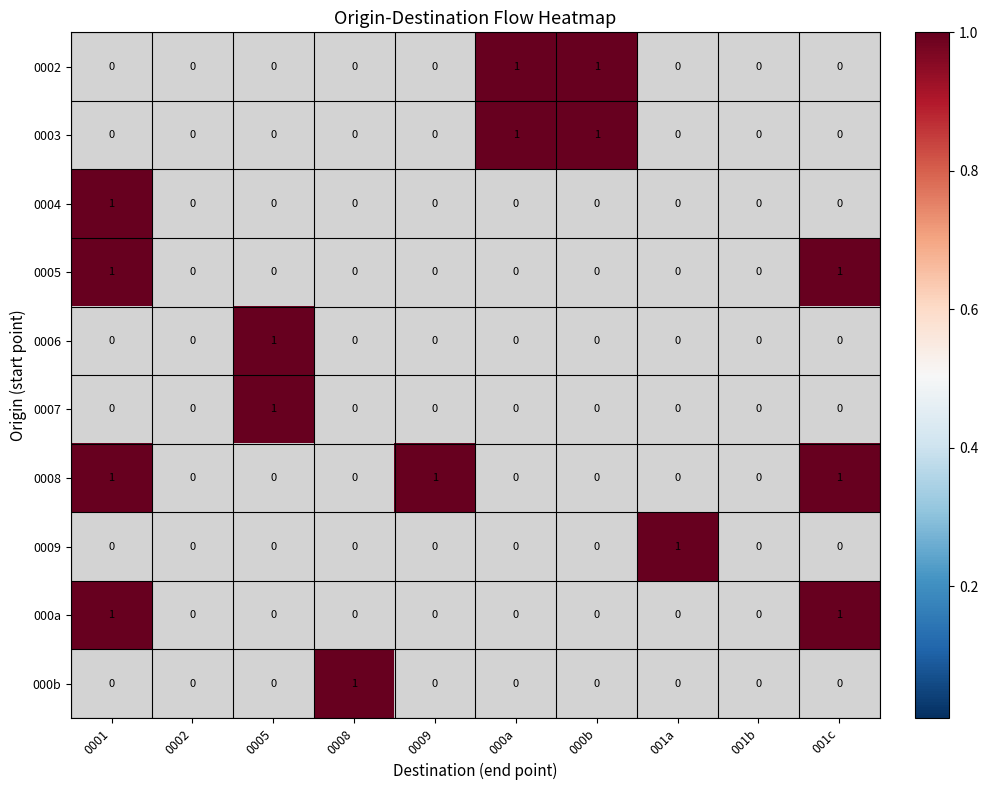

How many data points does each series have?

10